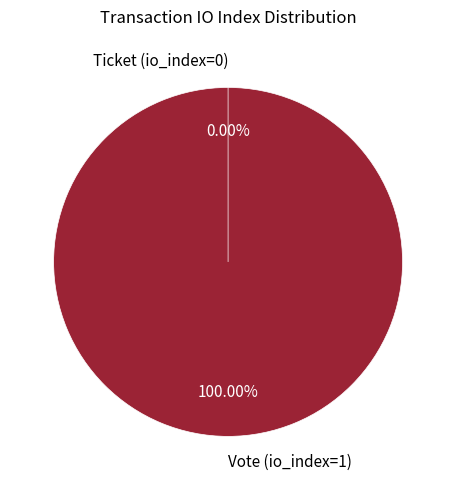

What percentage do Vote (io_index=1) and Ticket (io_index=0) together represent?

100.0%